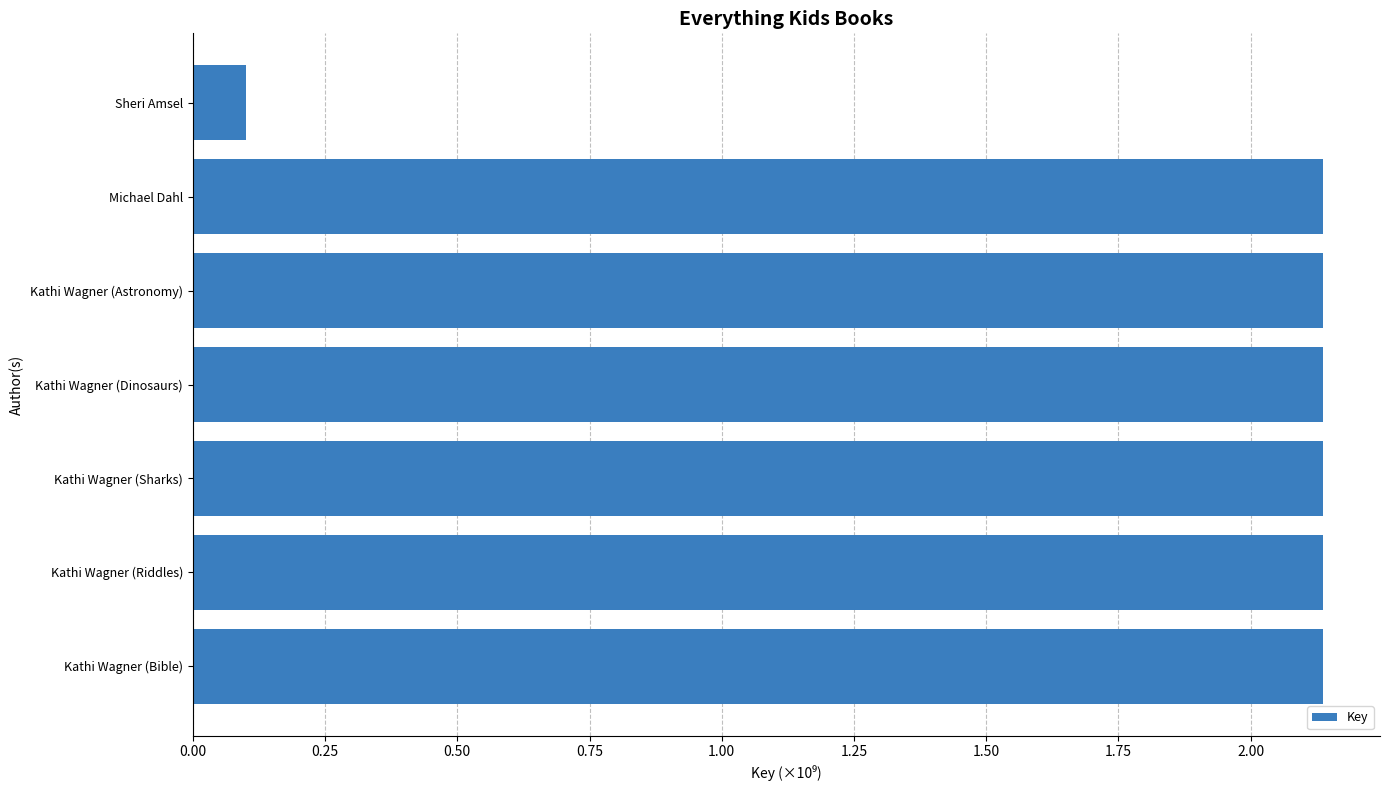

Which category has the lowest value across all series?

Sheri Amsel